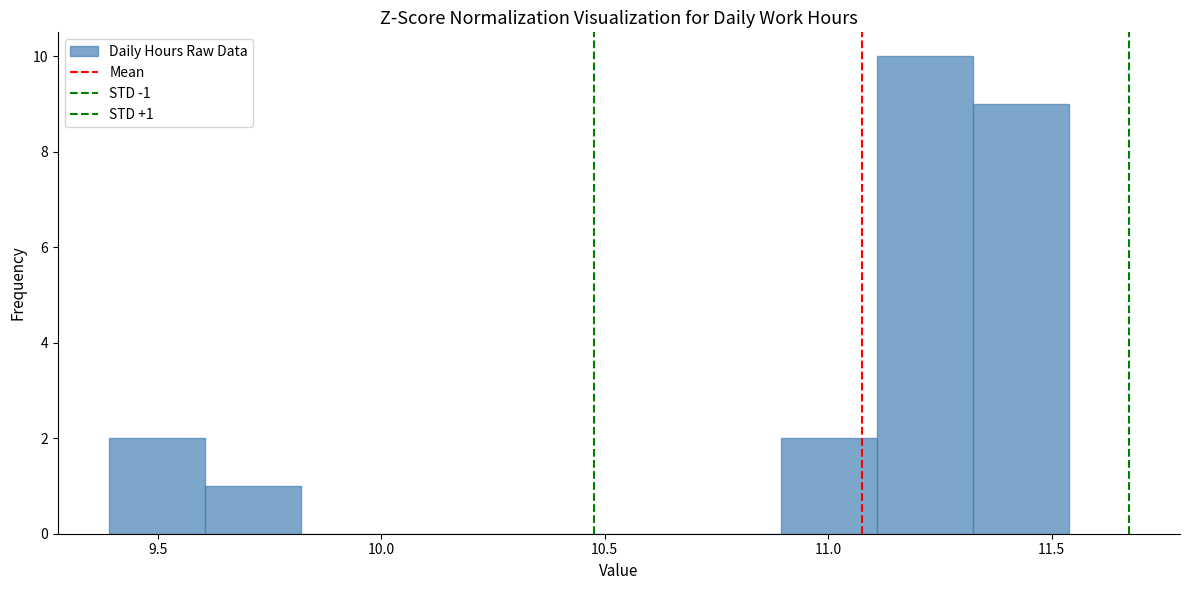

Over which range of the x-axis is the bar tallest?

11.110 to 11.325